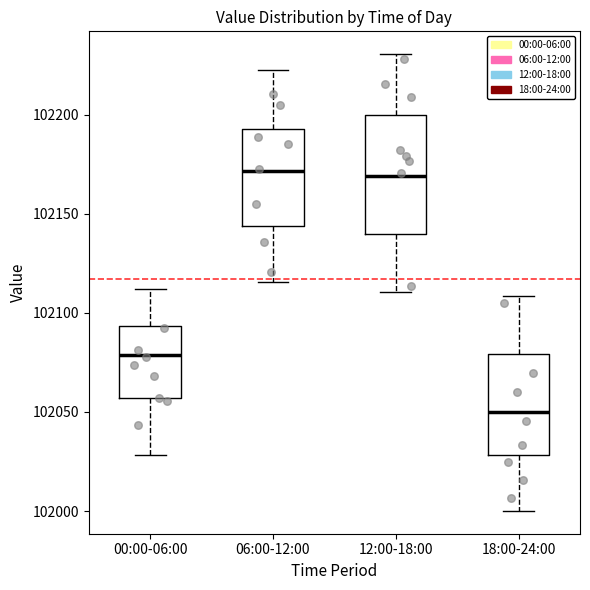

Reading left to right, read every box against the y-axis: the position of its median line, the range the box covers, and the ends of its whiskers. The values are not printed on the chart, so give them approximately, as read against the axis.

00:00-06:00: median 102080, box 102055 to 102095, whiskers 102030 to 102110
06:00-12:00: median 102170, box 102145 to 102195, whiskers 102115 to 102220
12:00-18:00: median 102170, box 102140 to 102200, whiskers 102110 to 102230
18:00-24:00: median 102050, box 102030 to 102080, whiskers 102000 to 102110